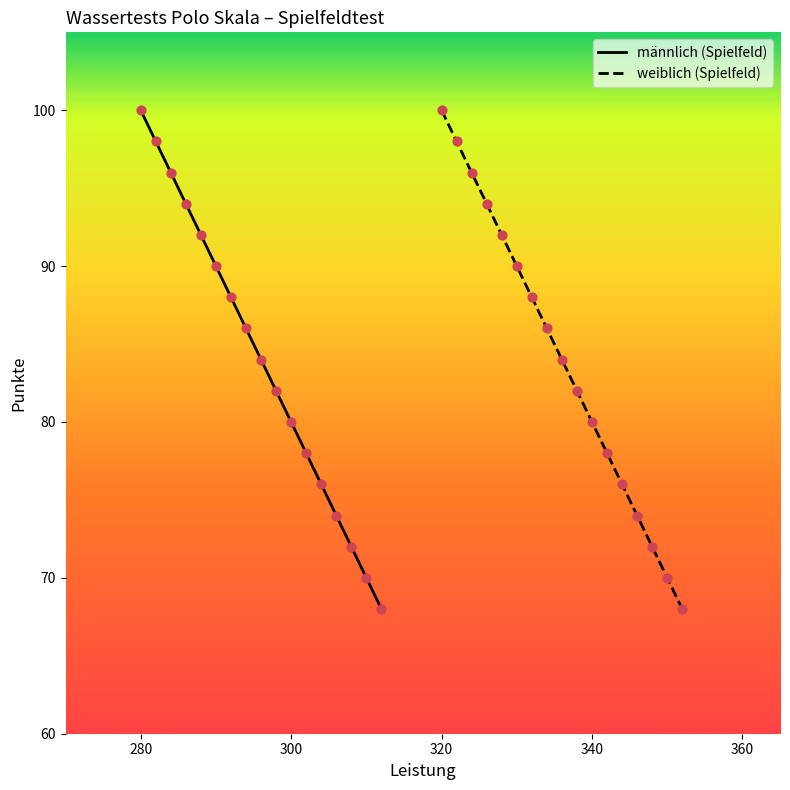

Which series reaches the minimum Y coordinate?

männlich (Spielfeld)